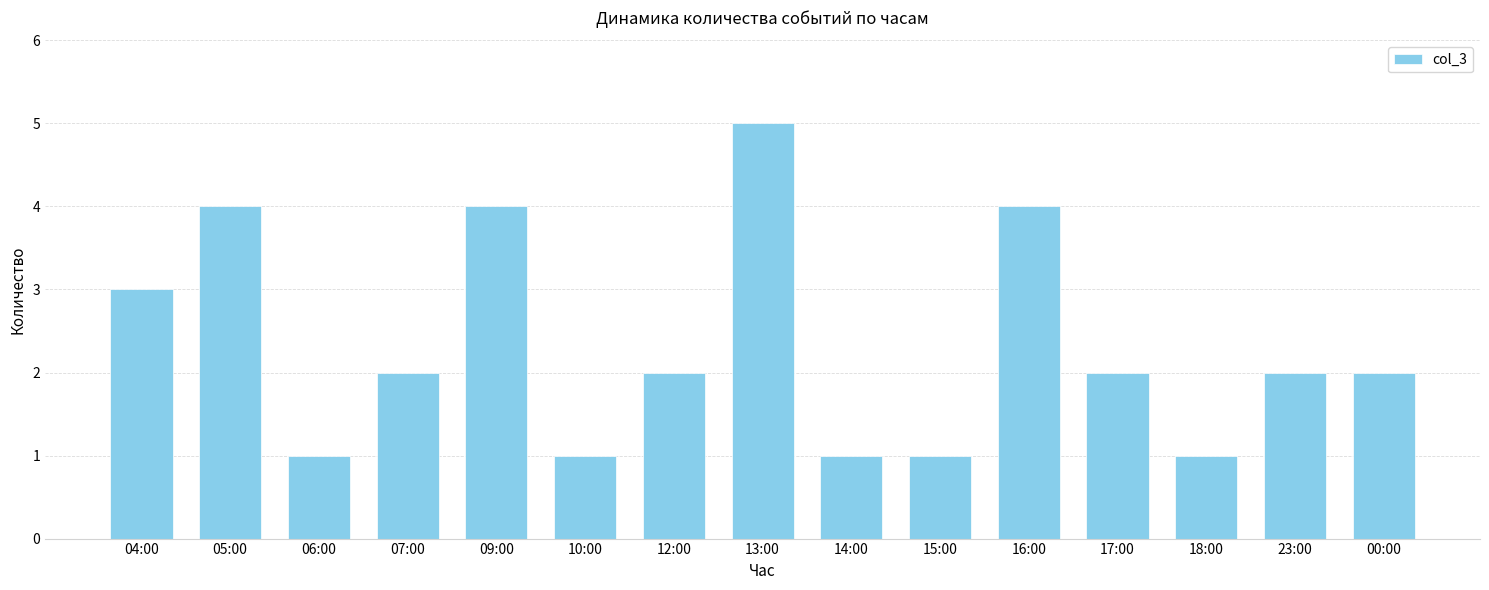

How many data points does each series have?

15